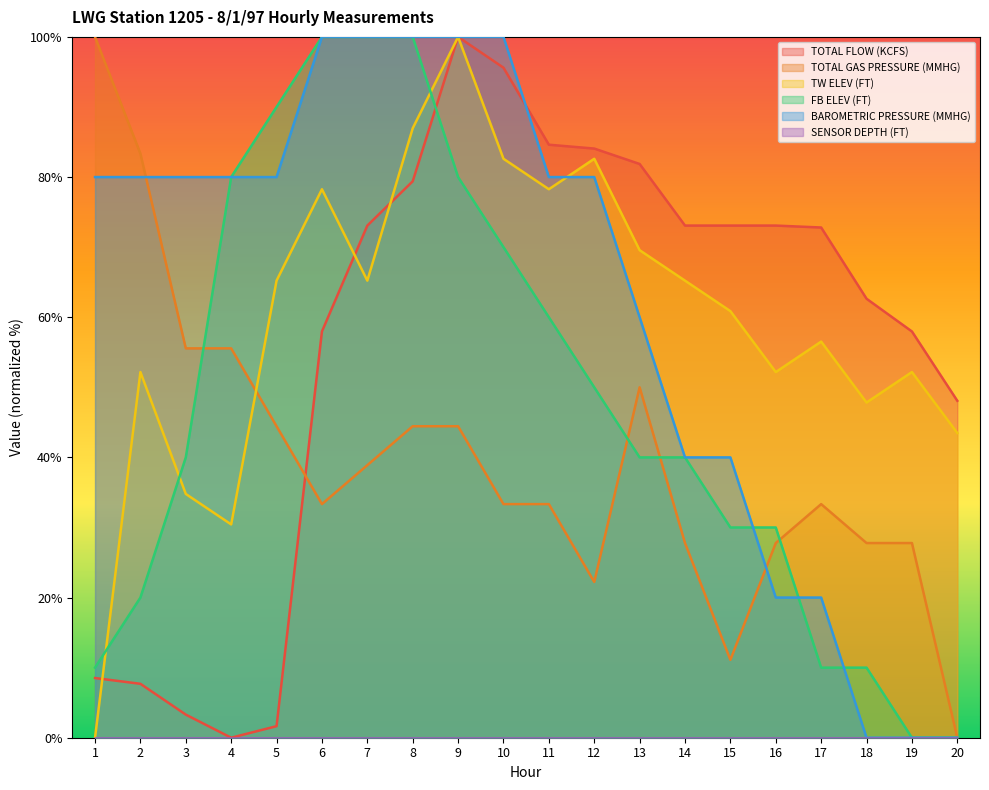

Reading left to right, what are all the values shown in this chart?

TOTAL FLOW (KCFS): 8.5	7.7	3.3	0.0	1.6	58.0	73.1	79.4	100.0	95.6	84.6	84.1	81.9	73.1	73.1	73.1	72.8	62.6	58.0	48.1
TOTAL GAS PRESSURE (MMHG): 100.0	83.3	55.6	55.6	44.4	33.3	38.9	44.4	44.4	33.3	33.3	22.2	50.0	27.8	11.1	27.8	33.3	27.8	27.8	0.0
TW ELEV (FT): 0.0	52.2	34.8	30.4	65.2	78.3	65.2	87.0	100.0	82.6	78.3	82.6	69.6	65.2	60.9	52.2	56.5	47.8	52.2	43.5
FB ELEV (FT): 10.0	20.0	40.0	80.0	90.0	100.0	100.0	100.0	80.0	70.0	60.0	50.0	40.0	40.0	30.0	30.0	10.0	10.0	0.0	0.0
BAROMETRIC PRESSURE (MMHG): 80.0	80.0	80.0	80.0	80.0	100.0	100.0	100.0	100.0	100.0	80.0	80.0	60.0	40.0	40.0	20.0	20.0	0.0	0.0	0.0